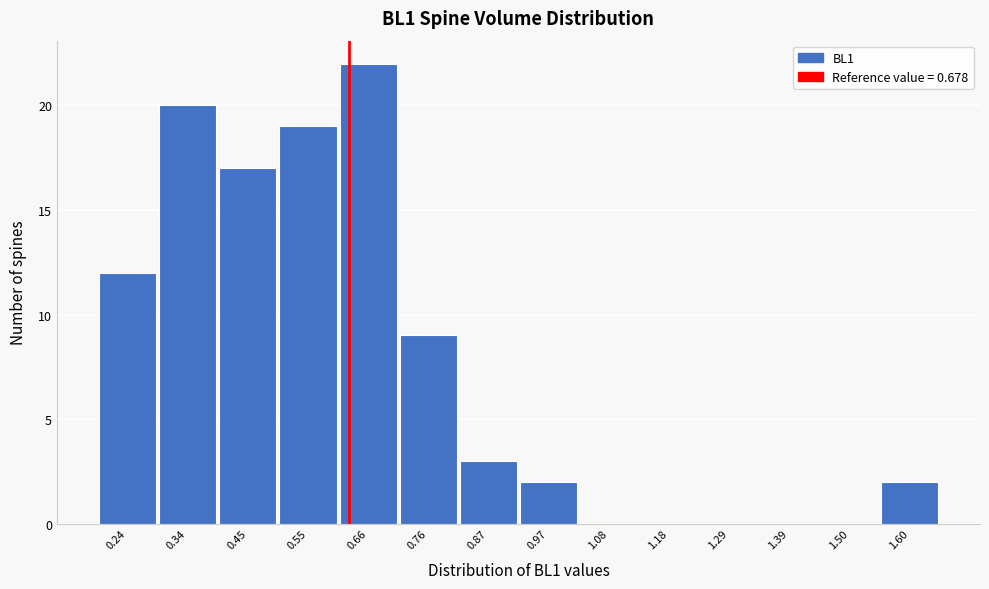

Reading left to right, extract all data points from this chart.

0.24=12	0.34=20	0.45=17	0.55=19	0.66=22	0.76=9	0.87=3	0.97=2	1.08=0	1.18=0	1.29=0	1.39=0	1.50=0	1.60=2